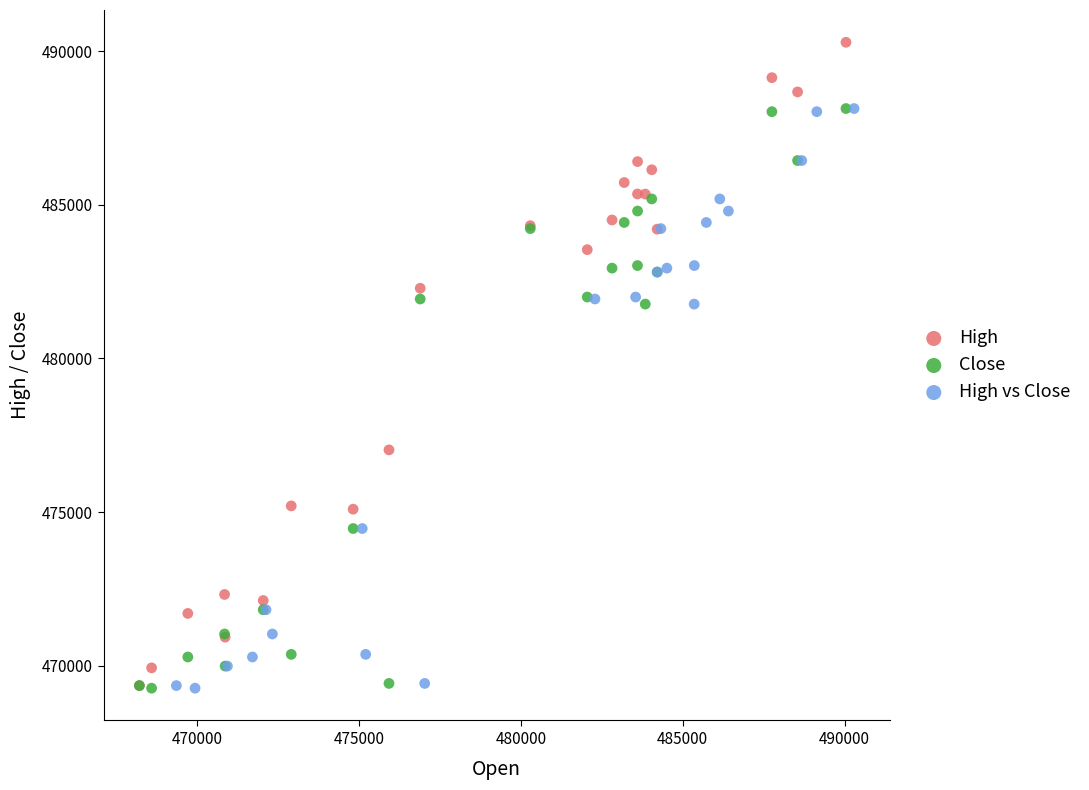

What are all the series names shown in the legend?

High, Close, High vs Close